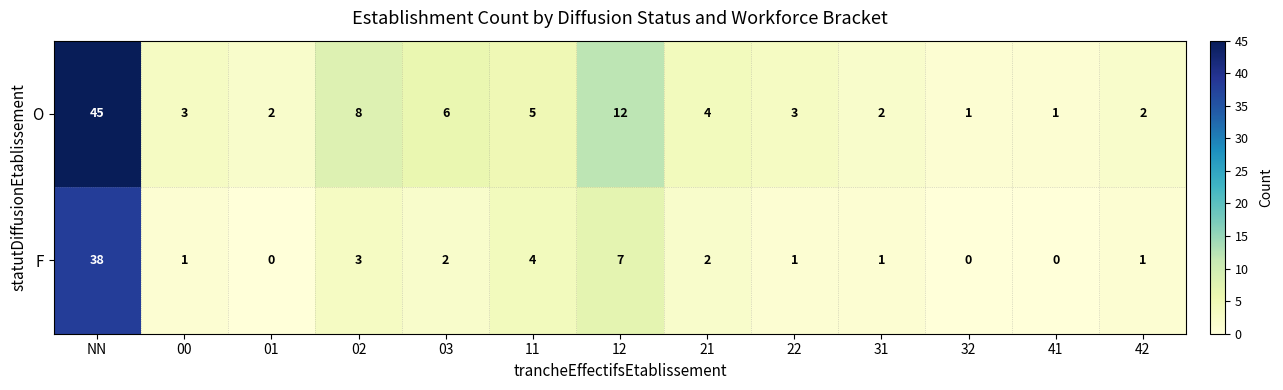

At NN, list the series in order from largest to smallest.

O, F